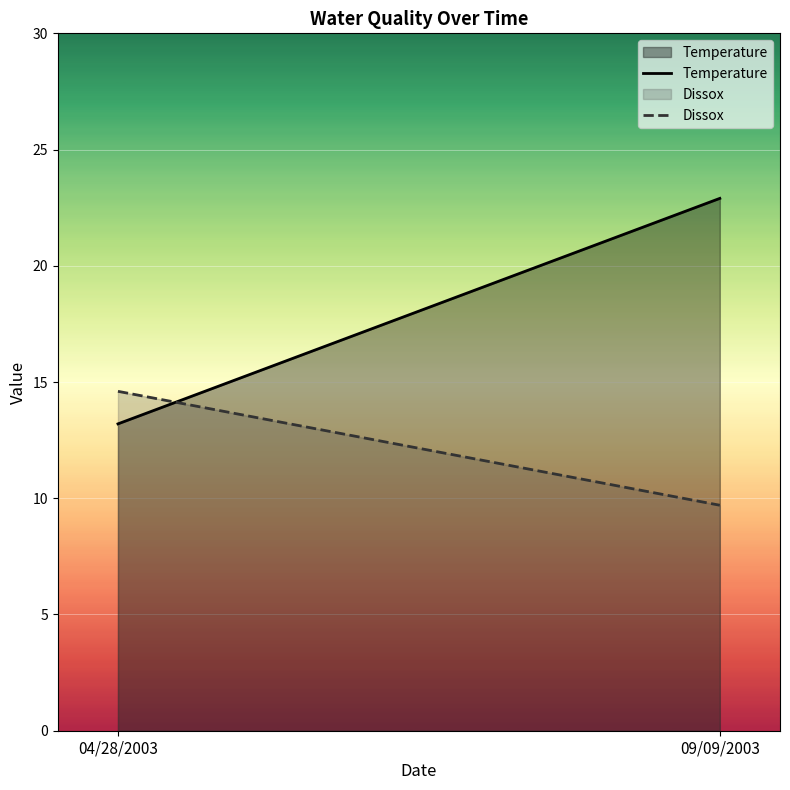

How many data points in Temperature are above 22?

1